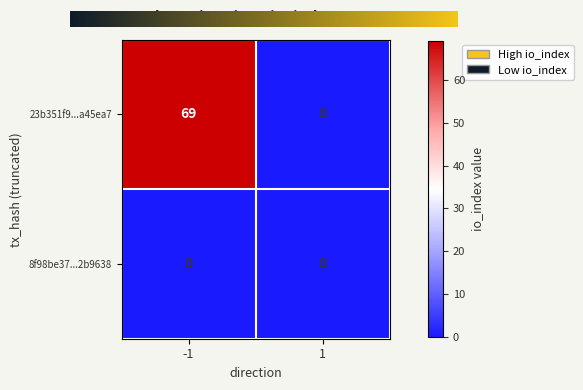

How many series are shown in this chart?

2